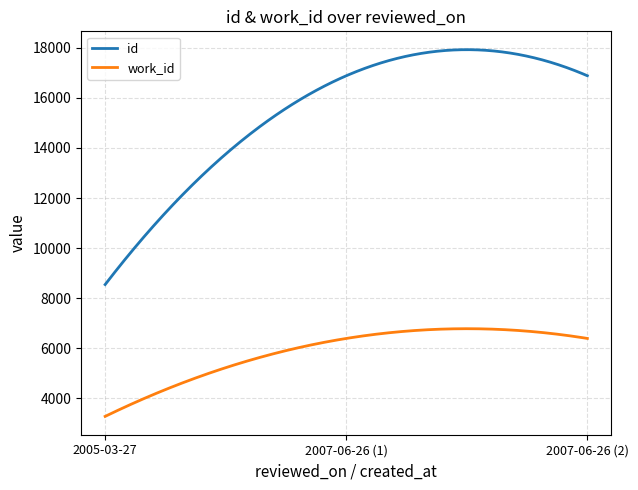

Which series has the widest spread of values?

id